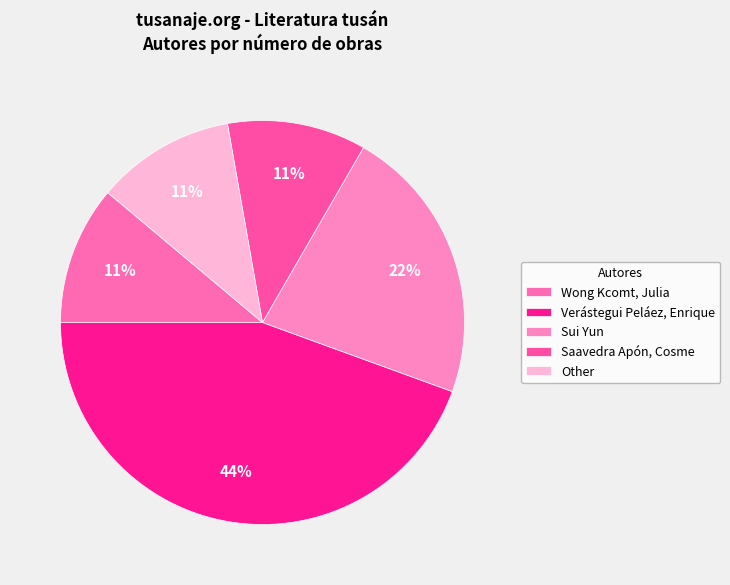

Do Other and Saavedra Apón, Cosme together represent more than half of the pie?

No